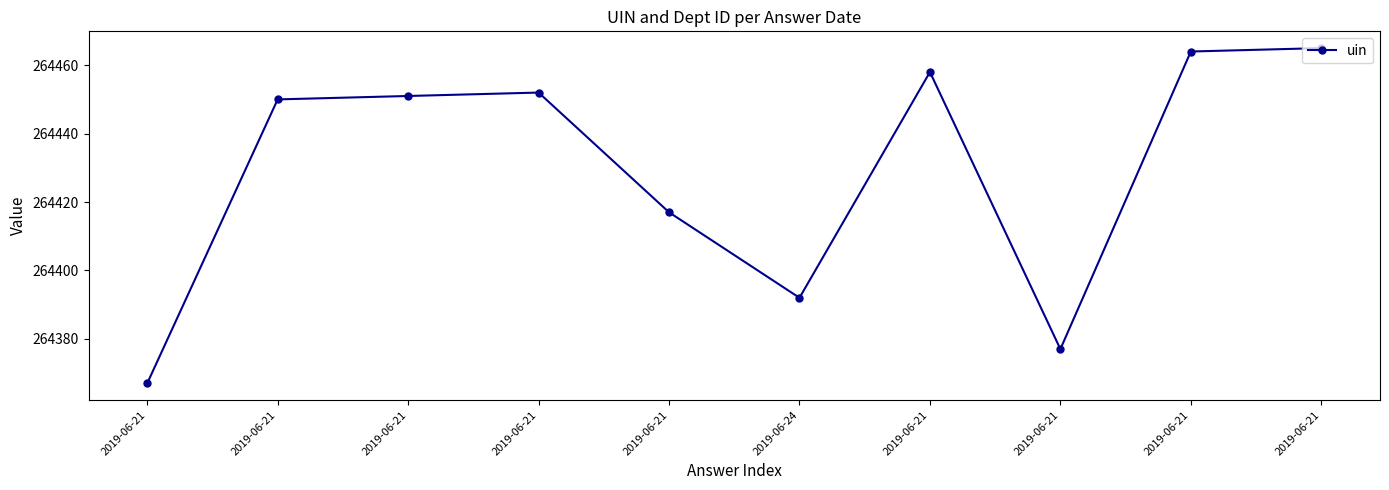

Count the number of data series in this chart.

1